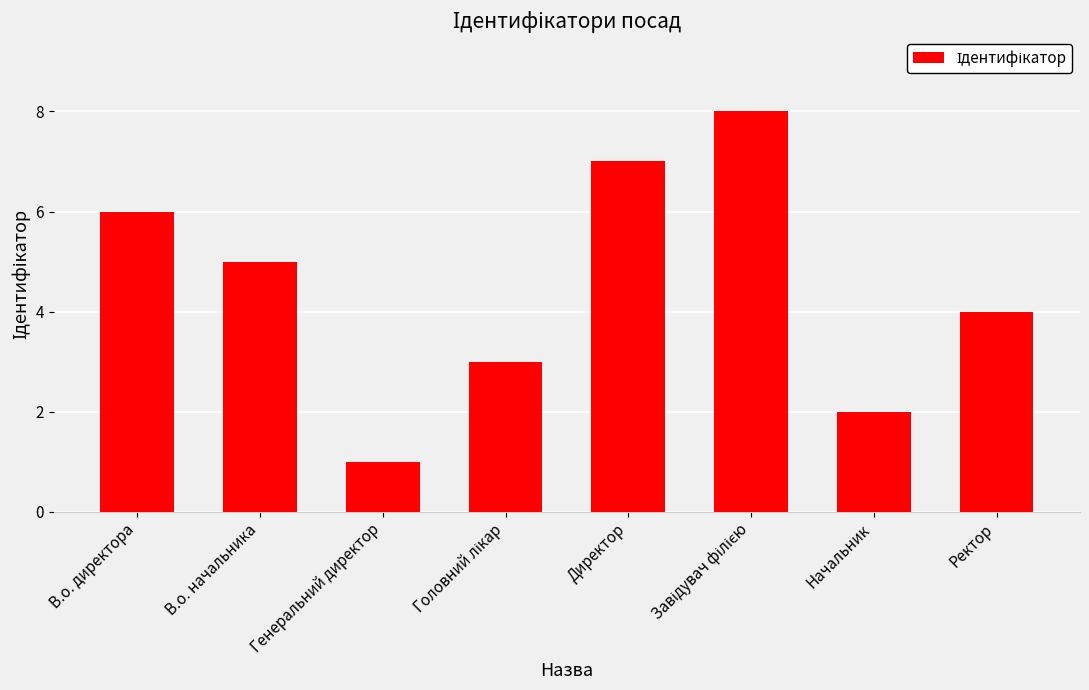

The value at Директор is 7. True or false?

True